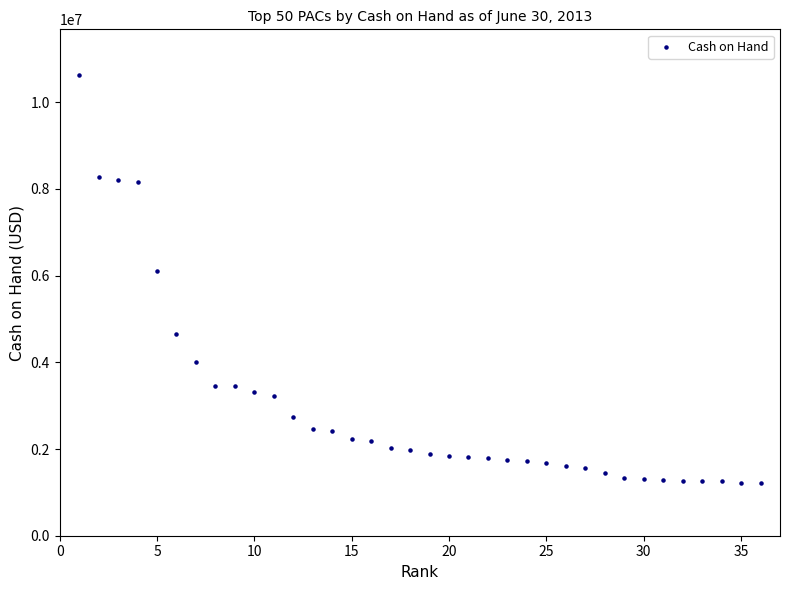

What Y value in the scatter plot is closest to 5918797?

6102348.5